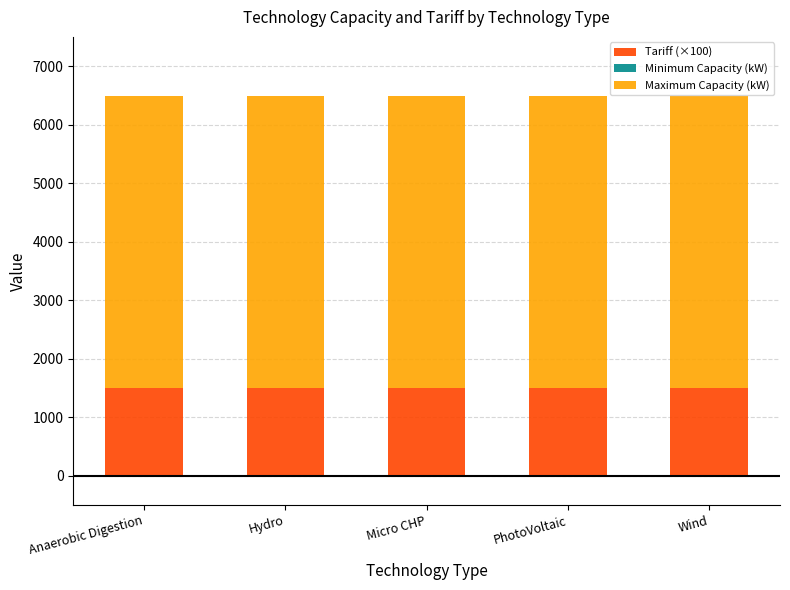

Is it true that Tariff (×100) equals 1490 at Hydro?

True